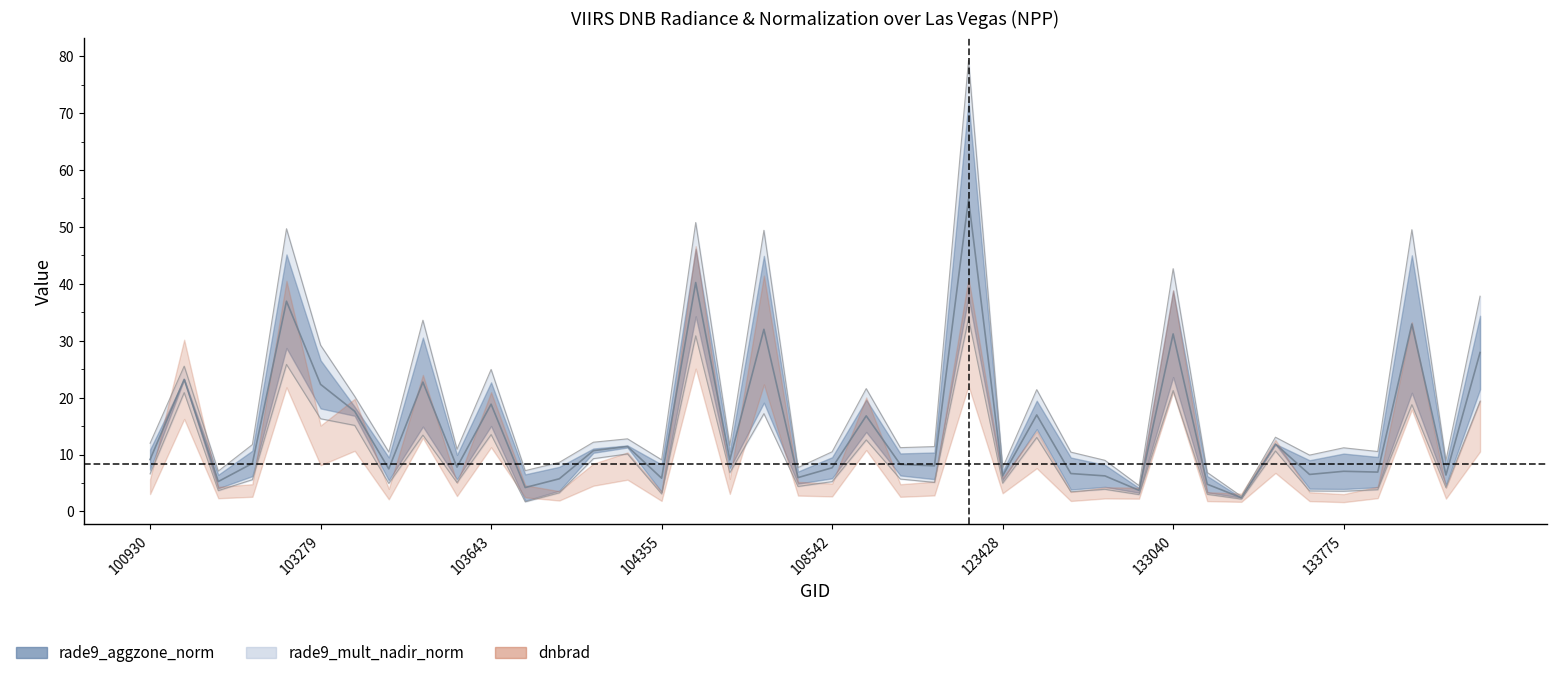

Which series has the largest total across all categories?

rade9_mult_nadir_norm